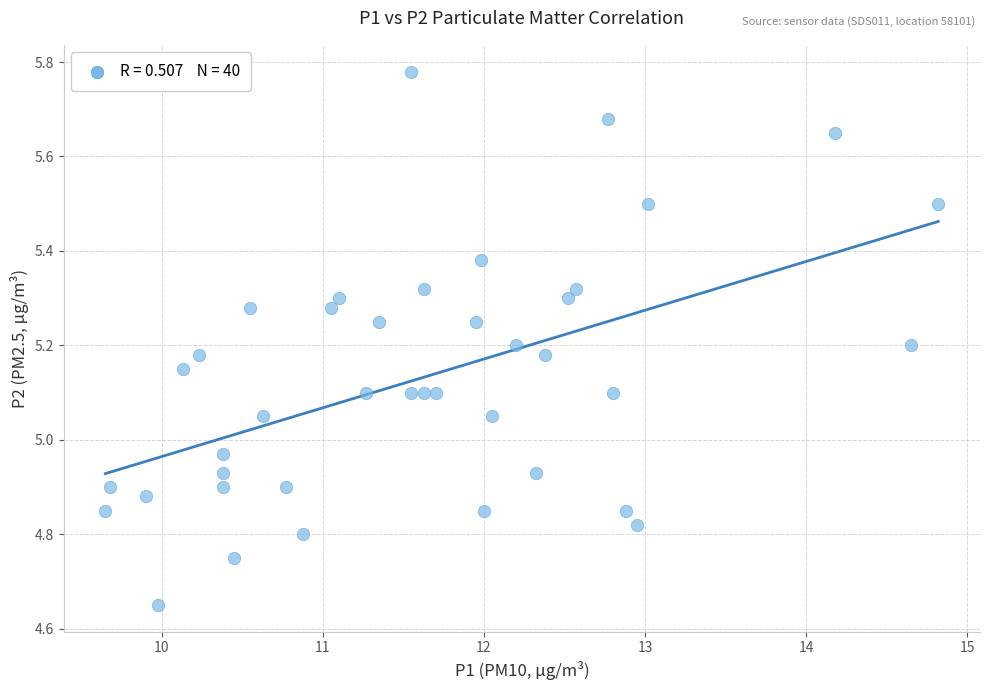

What is the range of Y values (max minus min)?

1.1